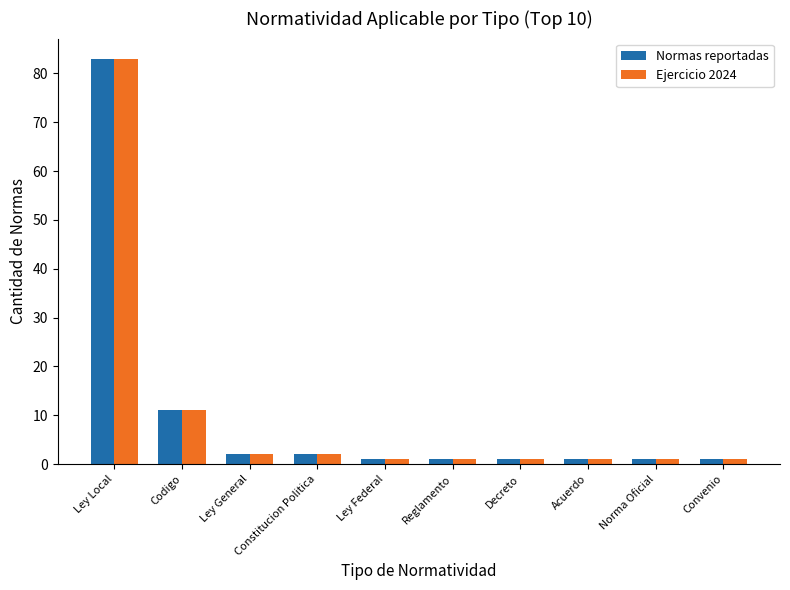

What position from the right is Codigo?

9